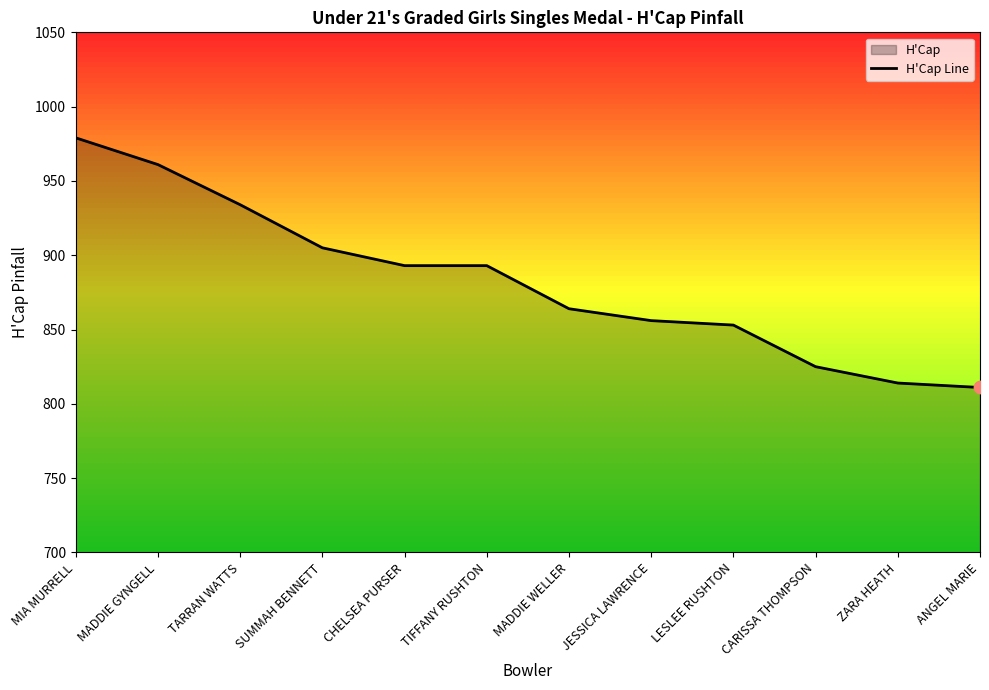

Between ZARA HEATH and SUMMAH BENNETT, which is larger?

SUMMAH BENNETT